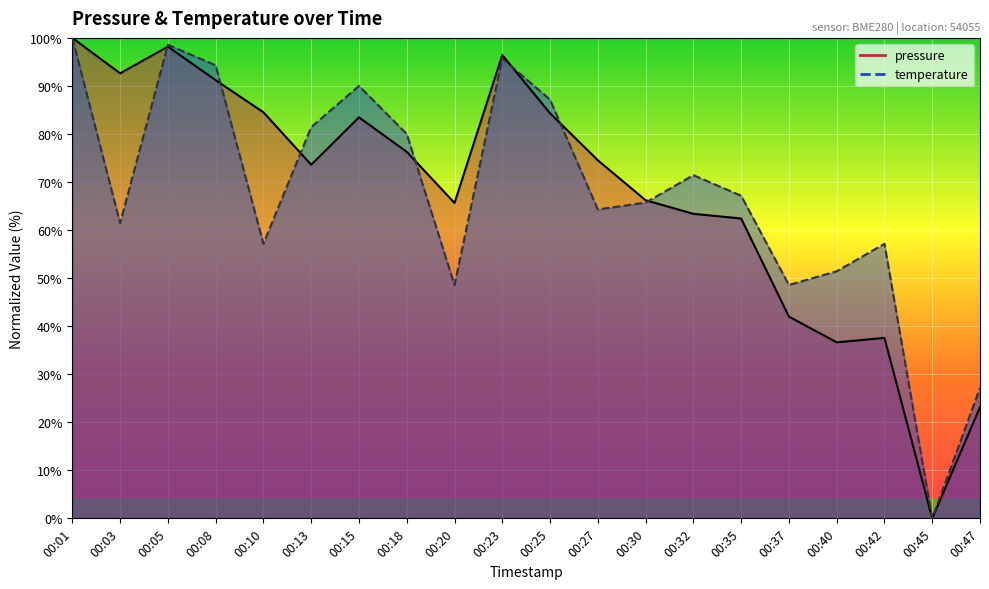

Which series changed the most between 00:05 and 00:25?

pressure